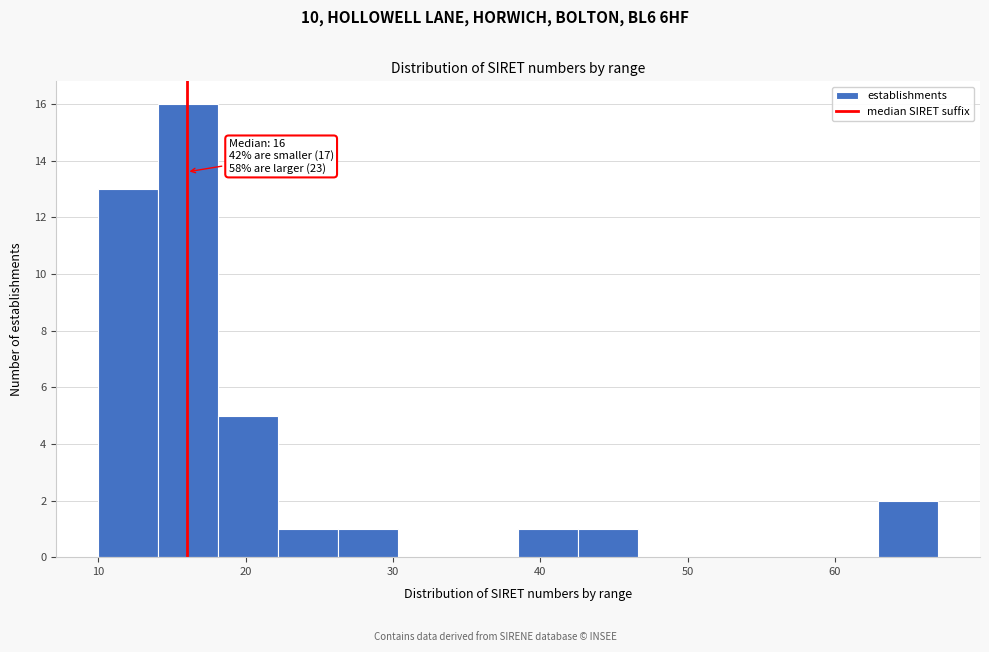

Over which range of the x-axis is the bar tallest?

14 to 18